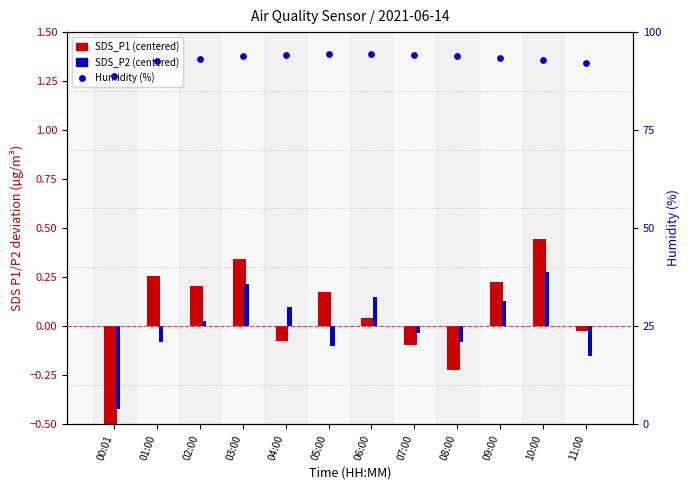

Which series has the largest total across all categories?

Humidity (%)